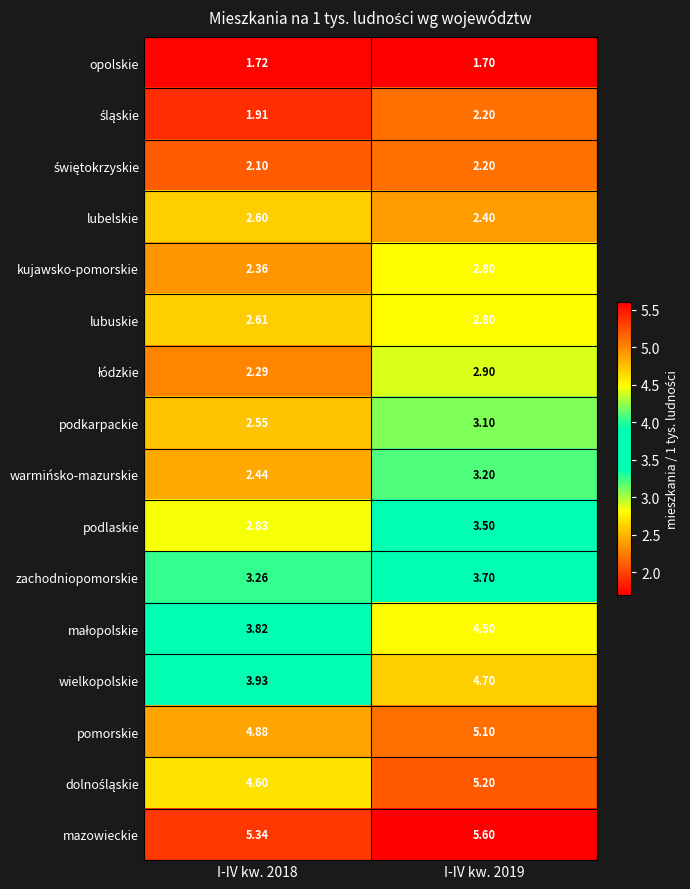

Which series has the largest total across all categories?

mazowieckie